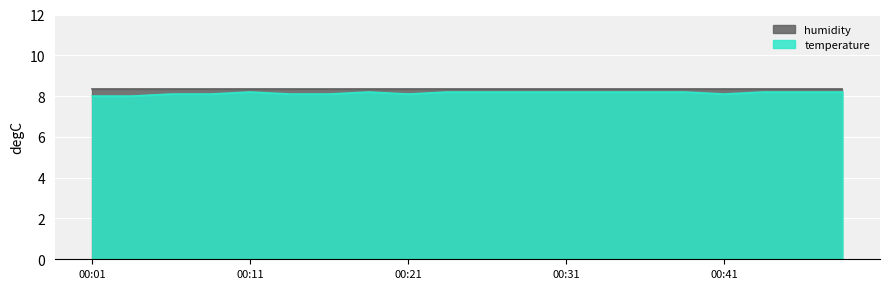

What is the change in value from 00:09 to 00:34?

+0.1